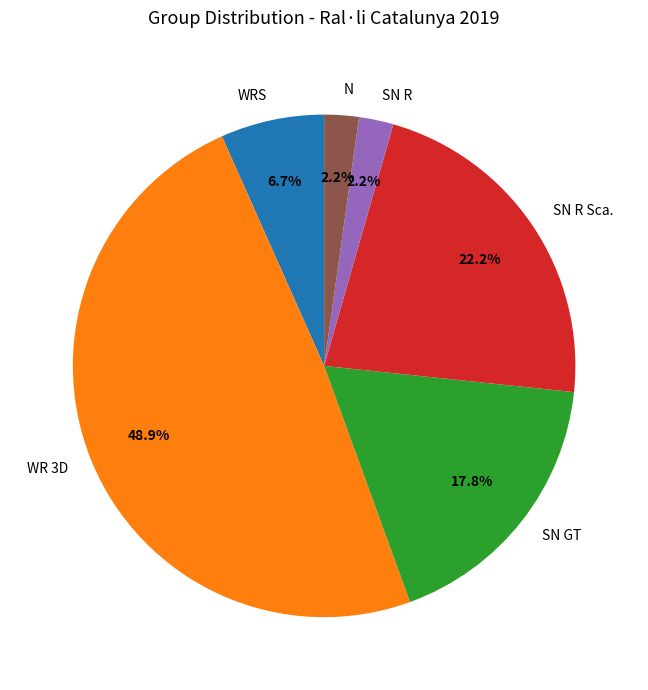

Do SN R Sca. and SN R together represent more than half of the pie?

No